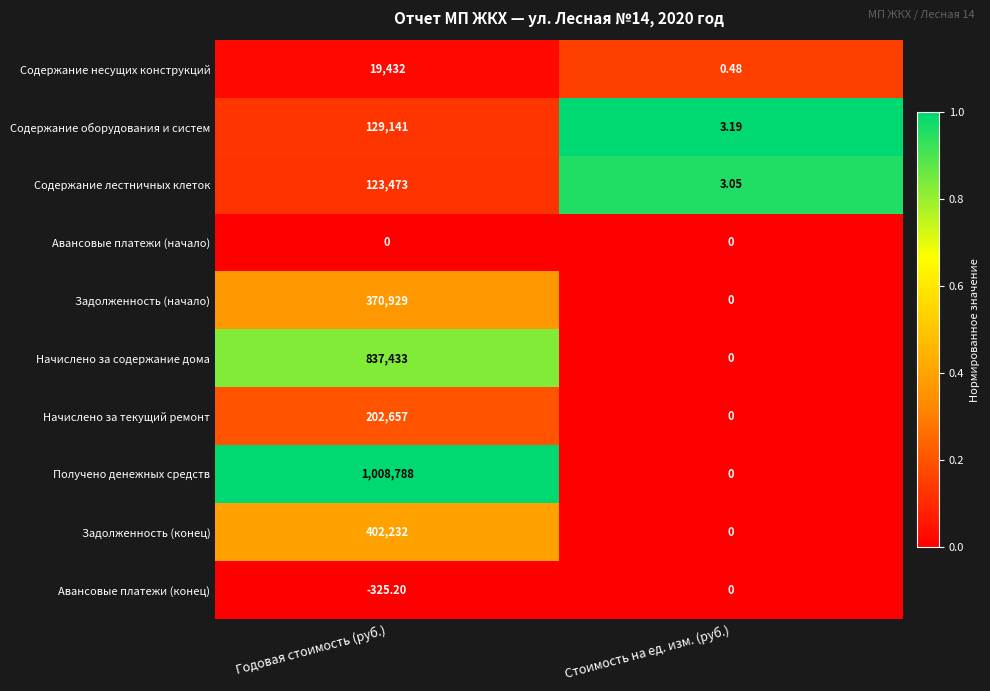

At which label is Содержание несущих конструкций closest to 9716?

Стоимость на ед. изм. (руб.)